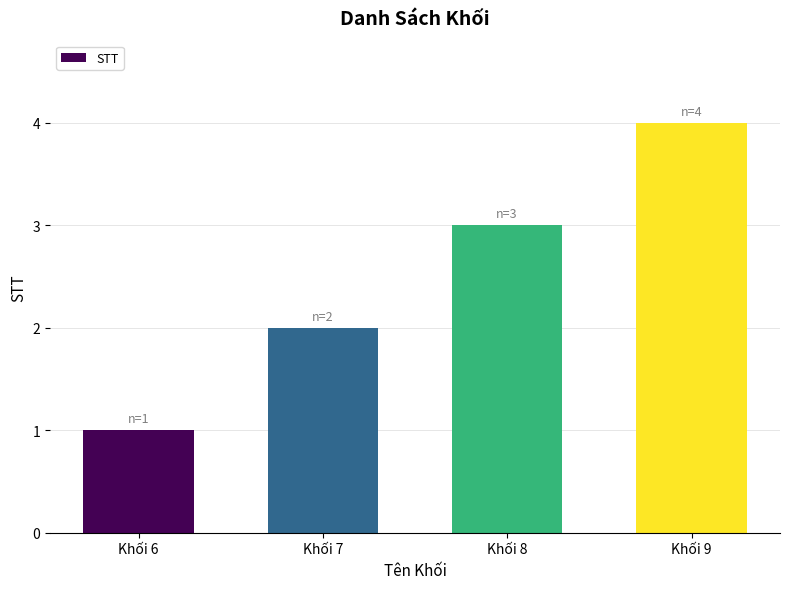

How many bars are there in total?

4